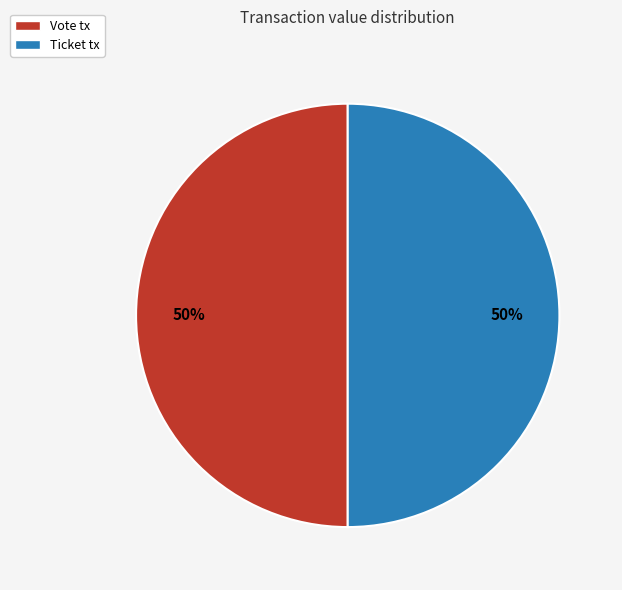

To the nearest percent, what portion does Vote tx represent?

50%